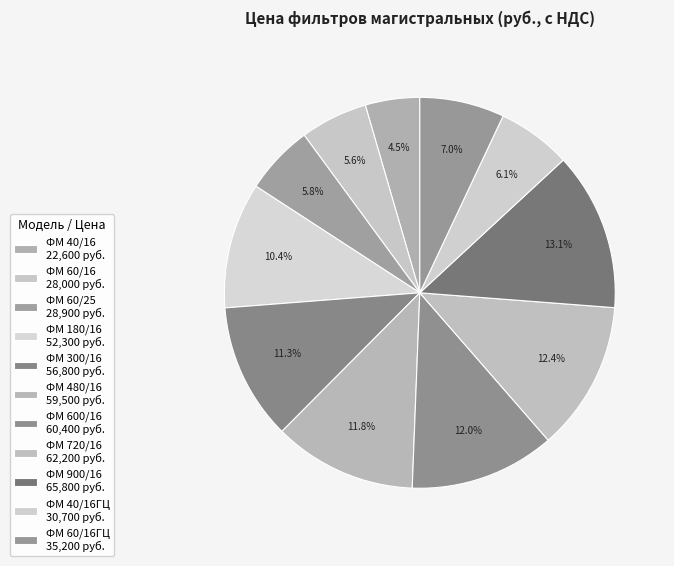

Rank the categories by value from lowest to highest.

ФМ 40/16, ФМ 60/16, ФМ 60/25, ФМ 40/16ГЦ, ФМ 60/16ГЦ, ФМ 180/16, ФМ 300/16, ФМ 480/16, ФМ 600/16, ФМ 720/16, ФМ 900/16